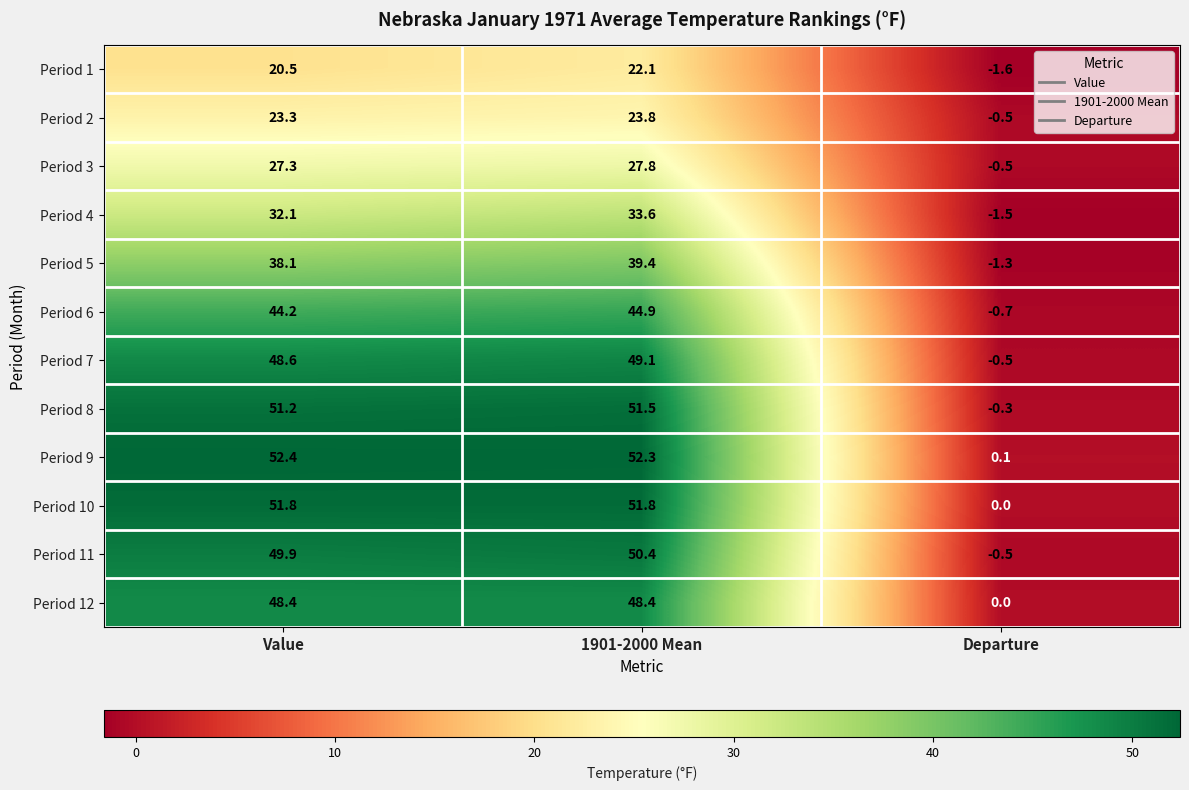

Which series has the widest spread of values?

Period 9